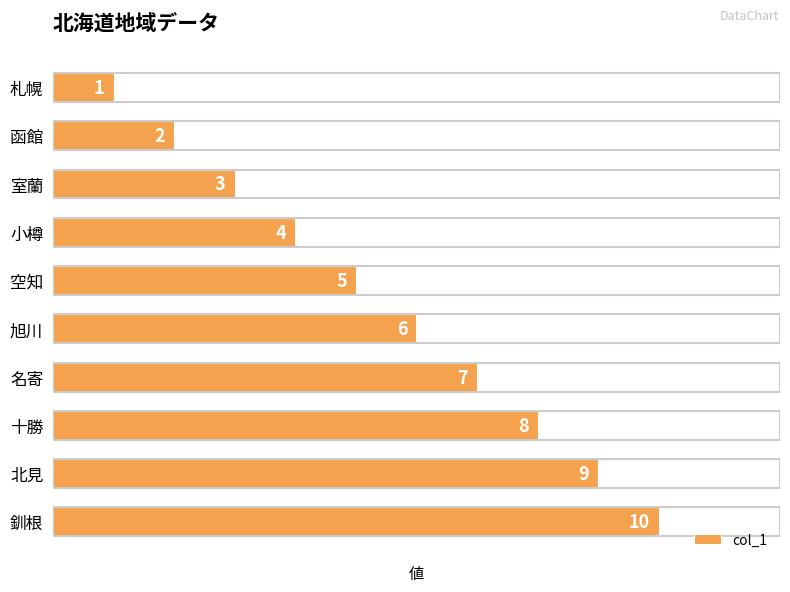

Which has a higher value, 北見 or 名寄?

北見